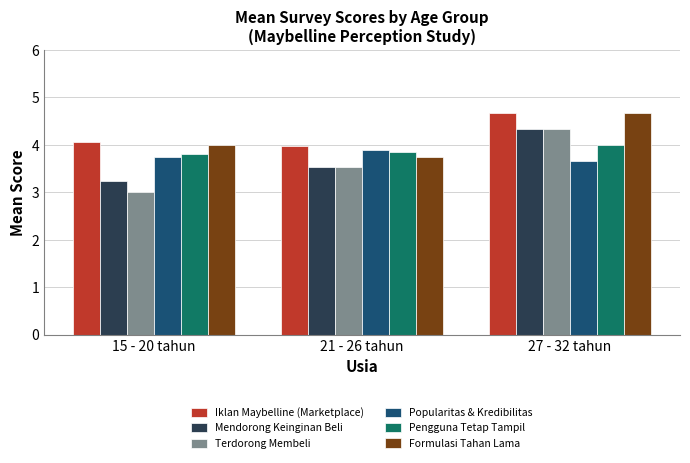

How many bars are there in each group?

6